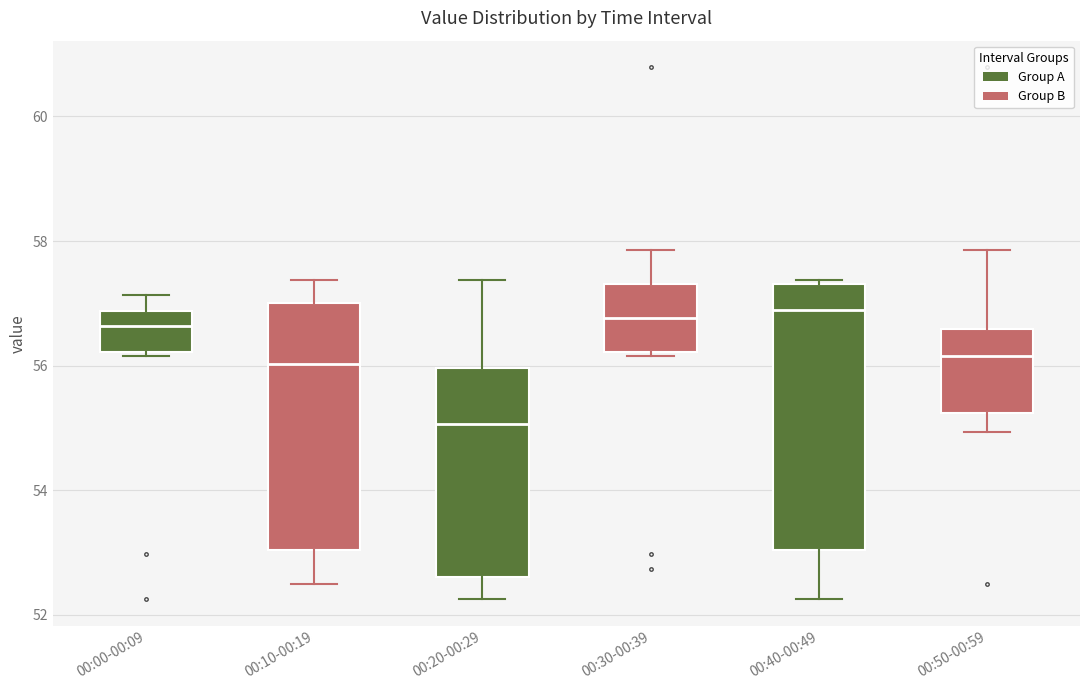

Reading left to right, read every box against the y-axis: the position of its median line, the range the box covers, and the ends of its whiskers. The values are not printed on the chart, so give them approximately, as read against the axis.

00:00-00:09: median 56.6, box 56.2 to 56.8, whiskers 56.2 (just below the box's lower edge) to 57.2
00:10-00:19: median 56.0, box 53.0 to 57.0, whiskers 52.4 to 57.4
00:20-00:29: median 55.0, box 52.6 to 56.0, whiskers 52.2 to 57.4
00:30-00:39: median 56.8, box 56.2 to 57.4, whiskers 56.2 (just below the box's lower edge) to 57.8
00:40-00:49: median 56.8, box 53.0 to 57.4, whiskers 52.2 to 57.4
00:50-00:59: median 56.2, box 55.2 to 56.6, whiskers 55.0 to 57.8